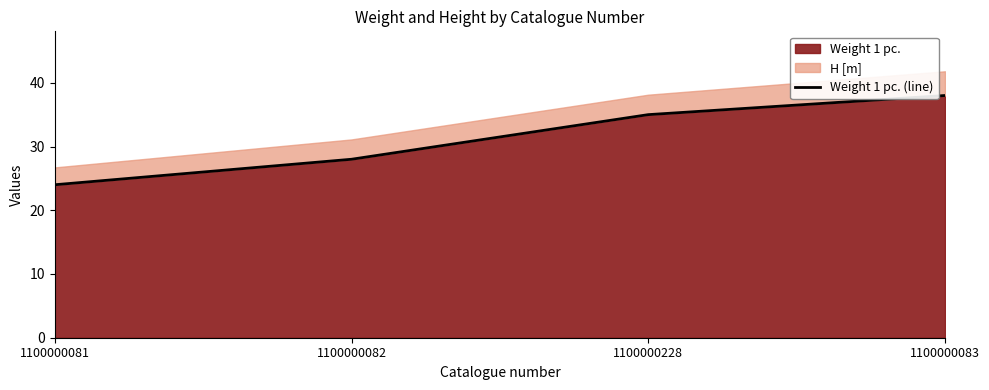

Approximately how many times larger is the value at 1100000081 compared to 1100000082?

0.9